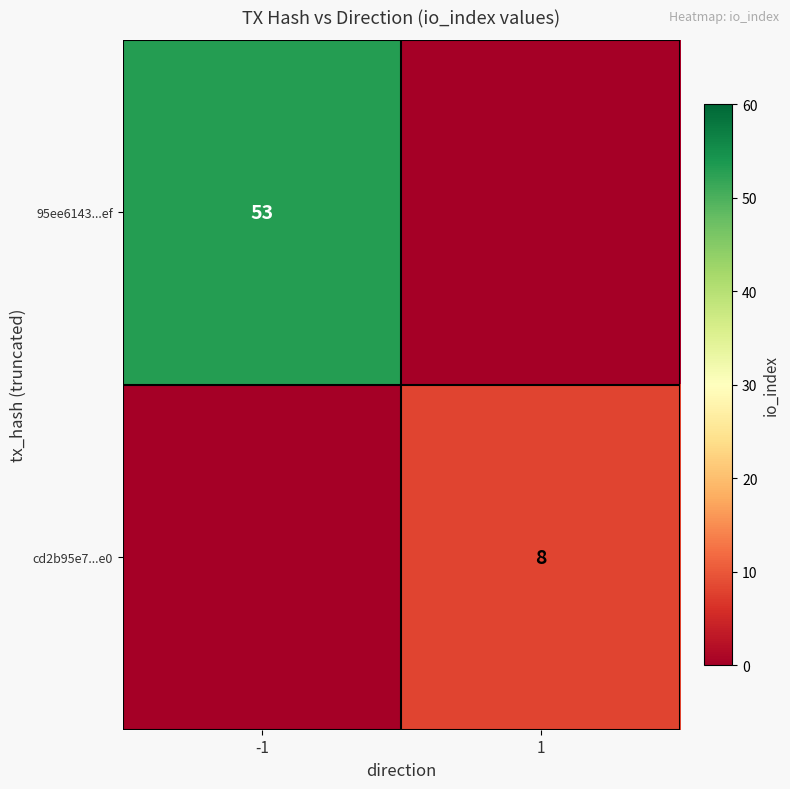

The value of 95ee6143...ef at -1 is 53. True or false?

True